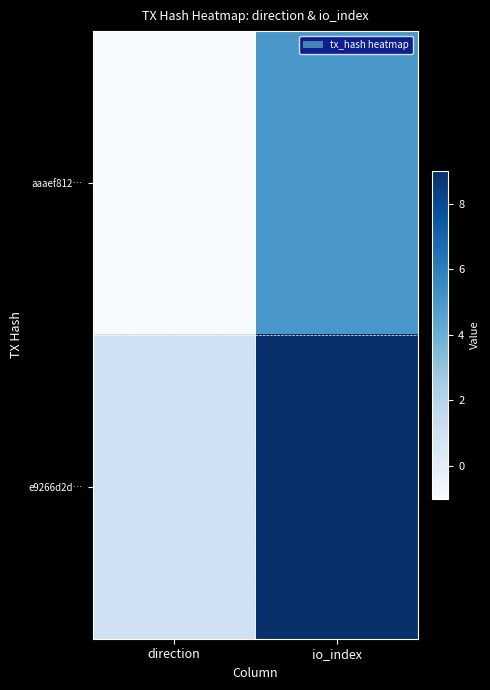

Rank the series by their average value, from highest to lowest.

e9266d2d…, aaaef812…